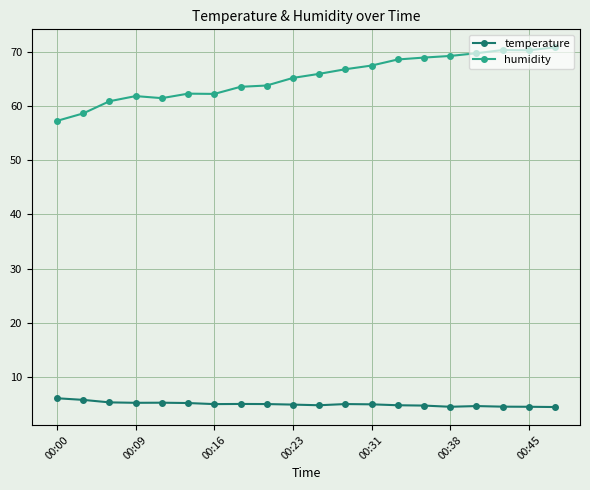

True or false: temperature and humidity intersect in this chart.

False